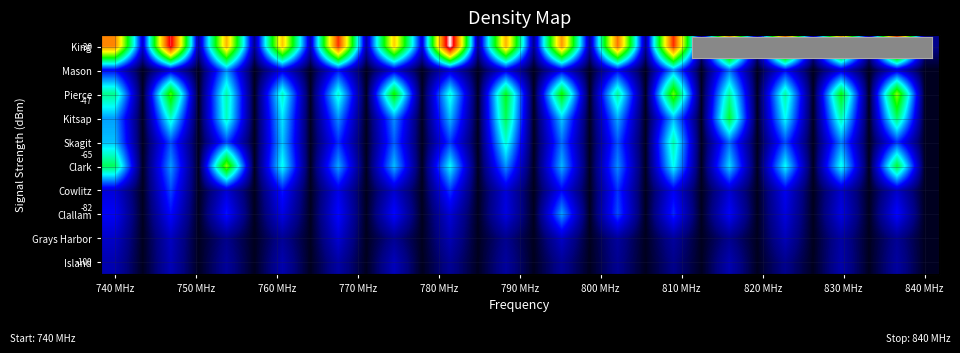

What is the greatest value displayed?

527591.6